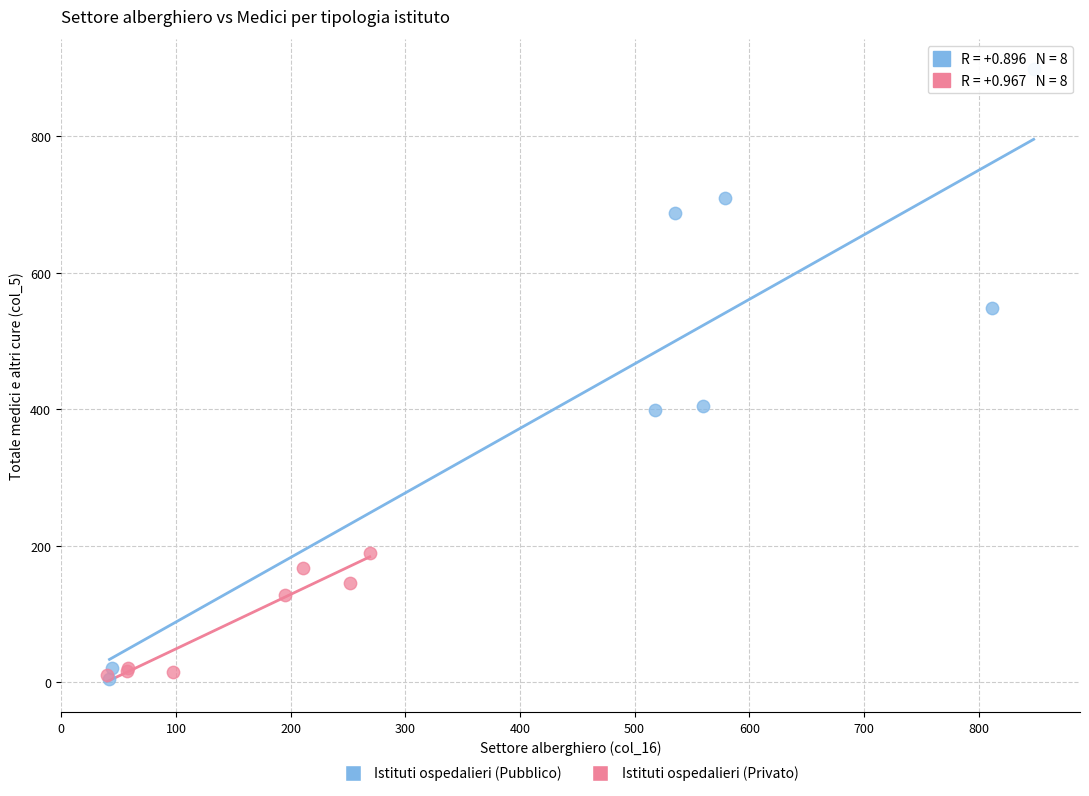

Which series has the widest spread of Y values?

Istituti ospedalieri (Pubblico)